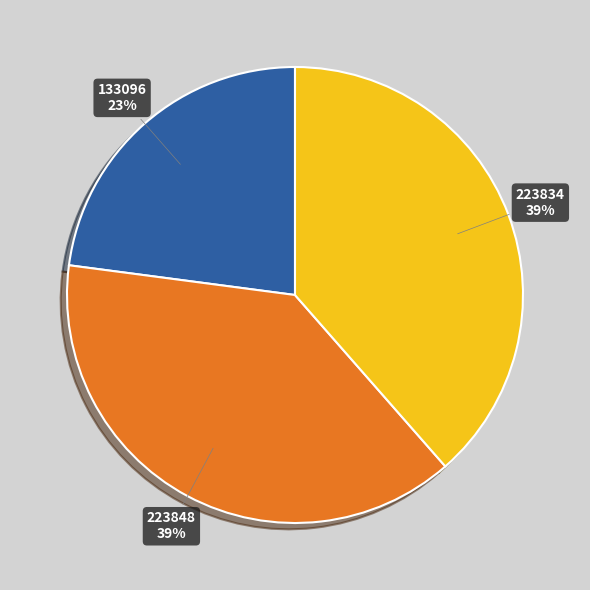

Count the number of slices in the pie.

3